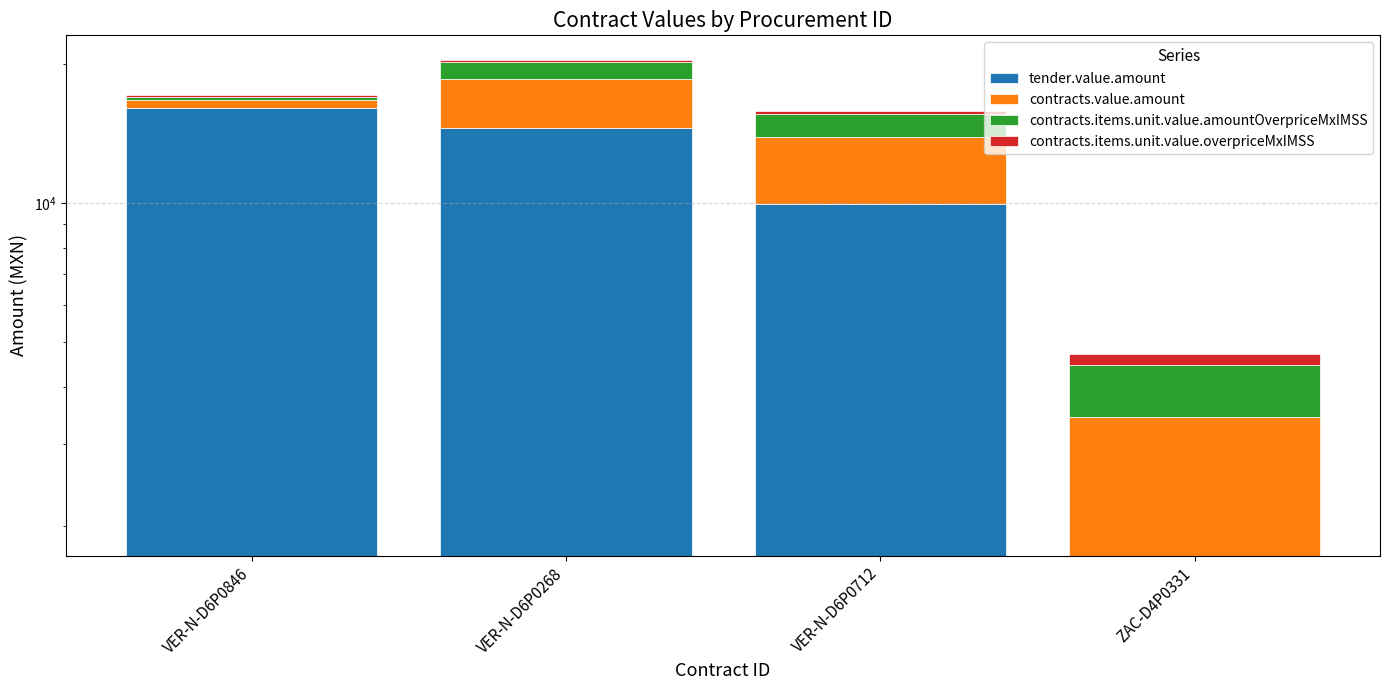

Count the number of data series in this chart.

4